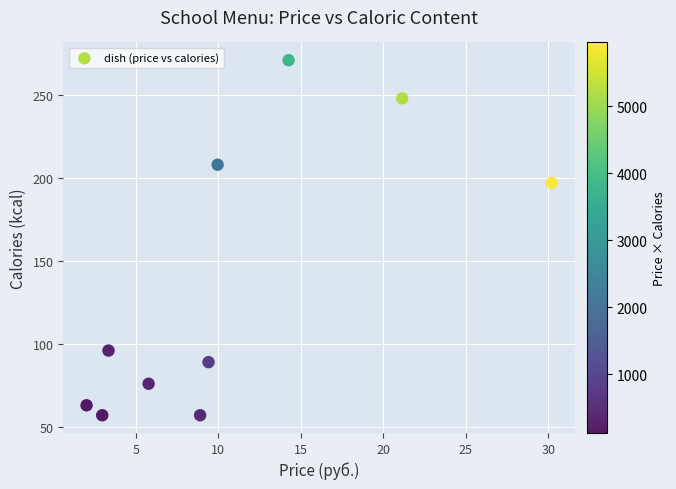

What is the range of Y values (max minus min)?

214